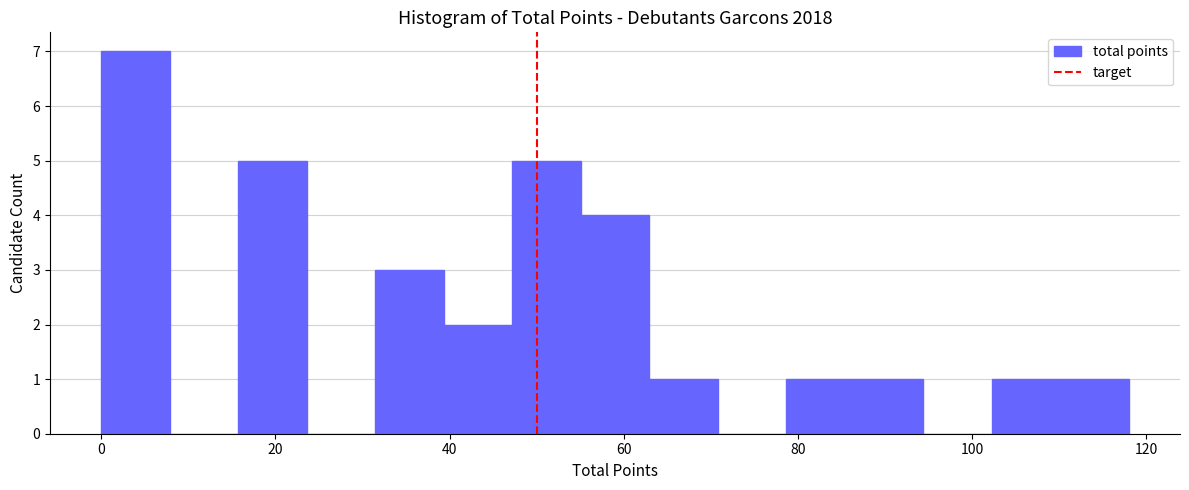

Read against the x-axis, roughly where is the centre of the tallest bar?

4